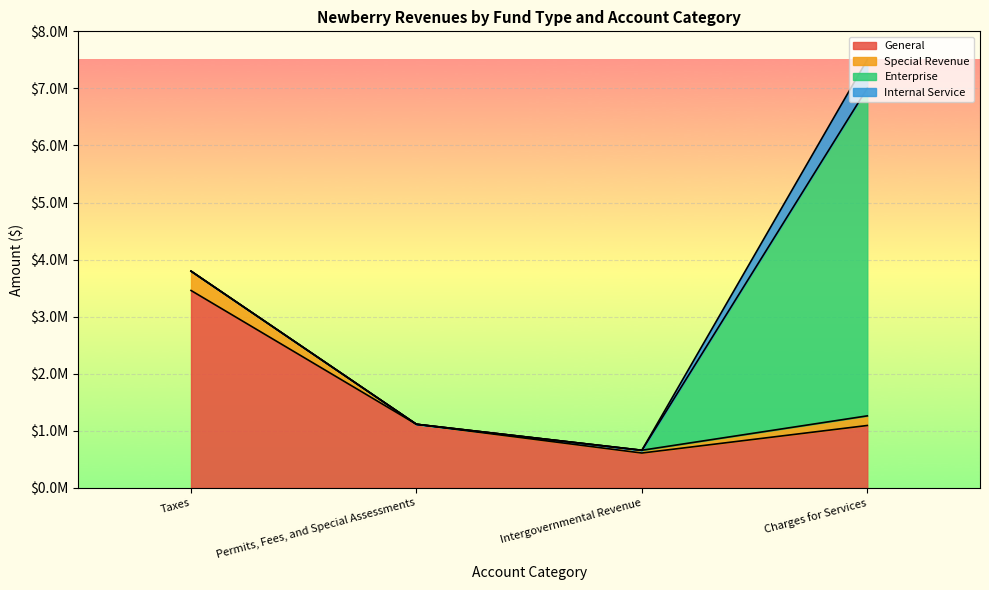

What is the difference between the maximum and minimum values in the Enterprise series?

5740988